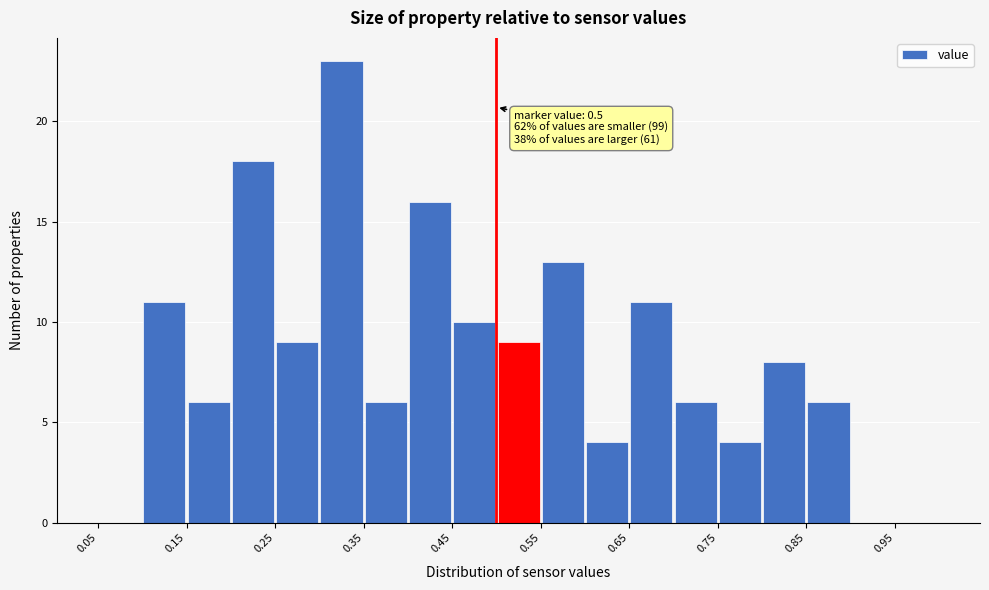

Over which range of the x-axis is the bar tallest?

0.30 to 0.35